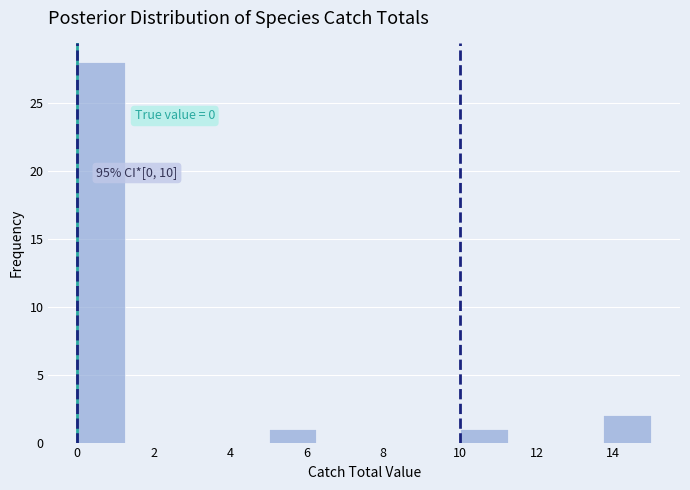

Which range on the x-axis has the tallest bar?

0.00 to 1.25